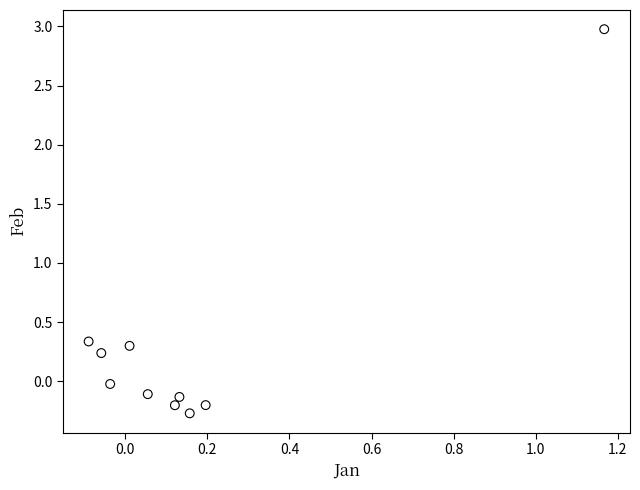

What is the range of Y values (max minus min)?

3.2